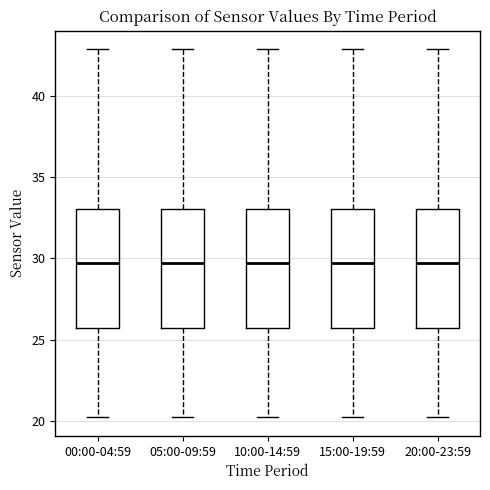

Where is the lower edge of the box for 10:00-14:59 on the y-axis? The values are not printed on the chart, so give them approximately, as read against the axis.

25.5